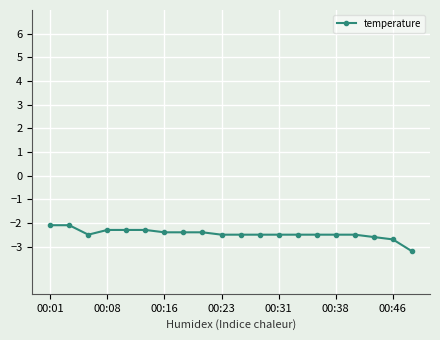

Is this an area chart (filled region under the line)?

No